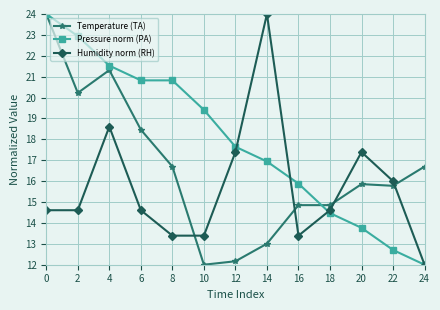

What are all the series names shown in the legend?

Temperature (TA), Pressure norm (PA), Humidity norm (RH)